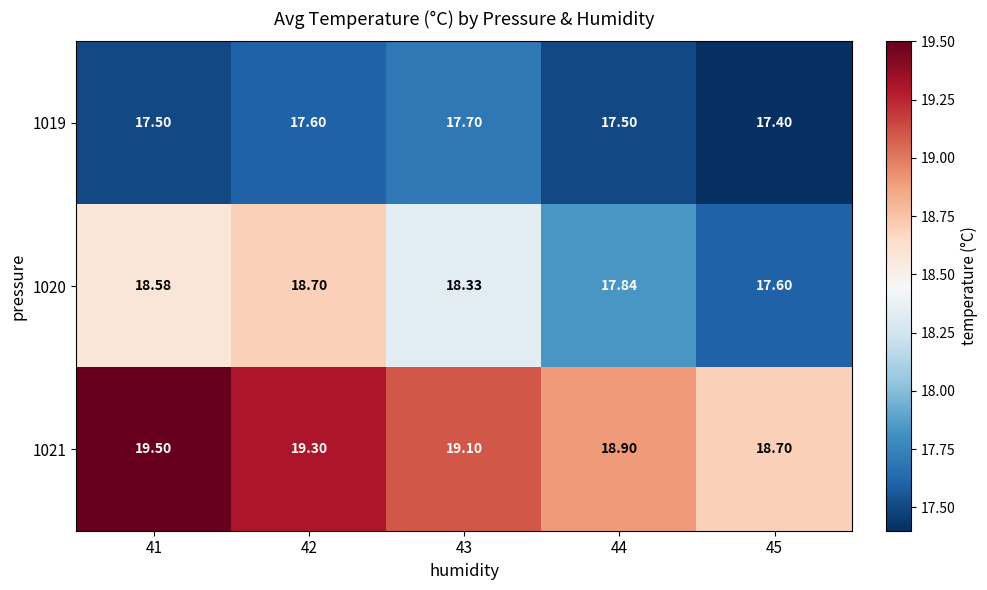

Is the value of 1020 at 44 greater than the value of 1019 at 42?

Yes